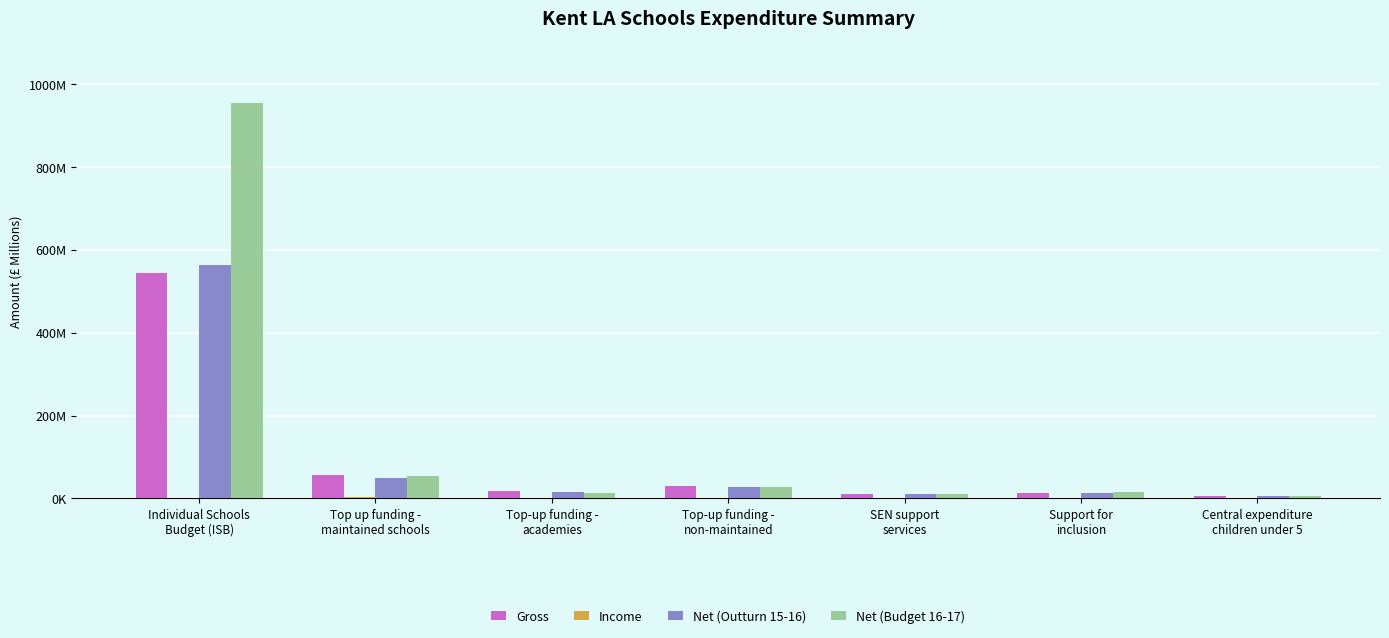

Which series has the largest total across all categories?

Net (Budget 16-17)